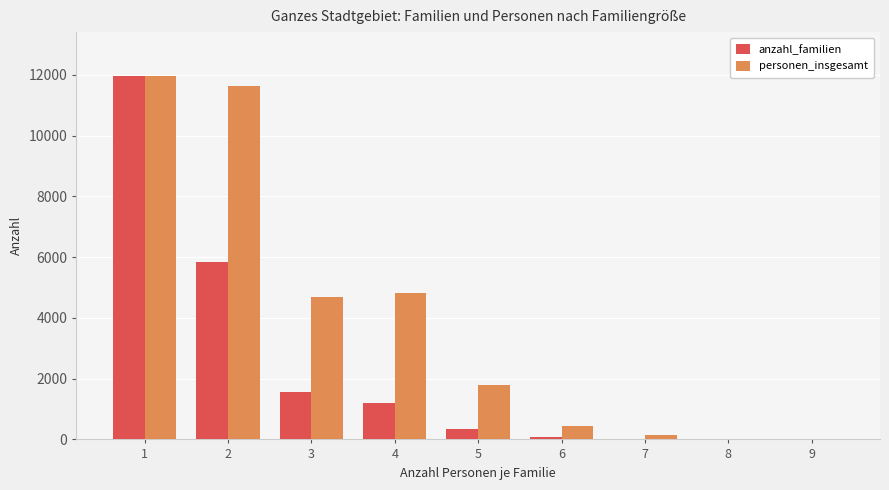

At which label is personen_insgesamt closest to 5987?

4